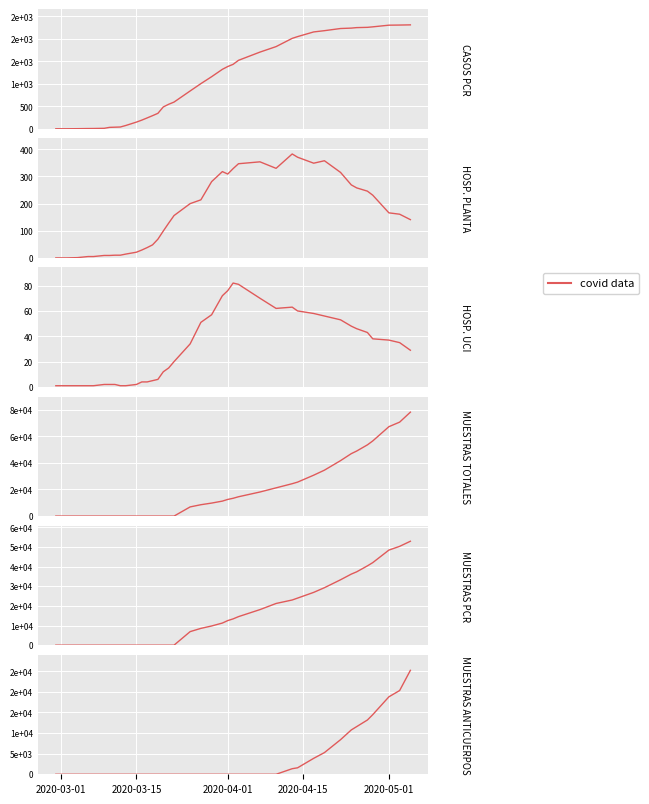

How many positive values are there?

12